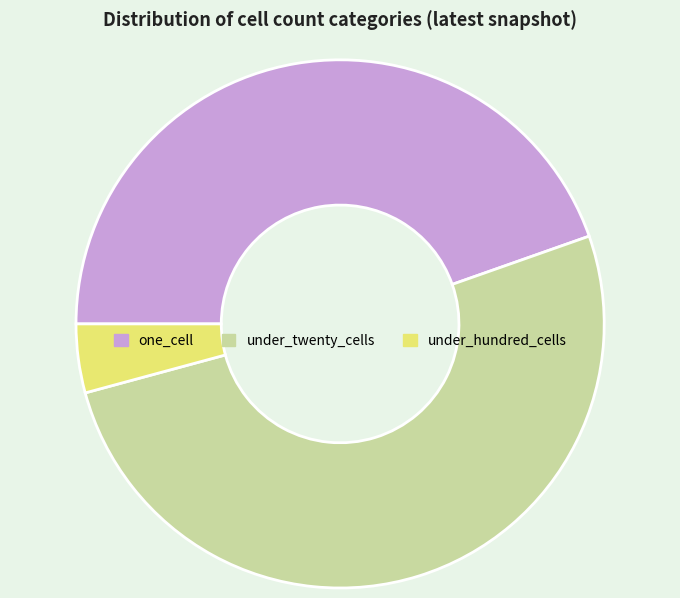

Do under_hundred_cells and one_cell together represent more than half of the pie?

No